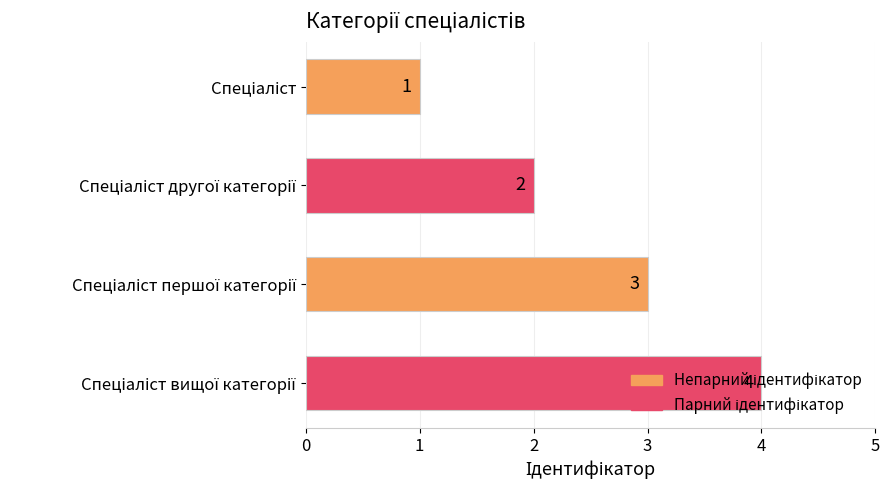

What is the value of the 4th bar from the top?

4